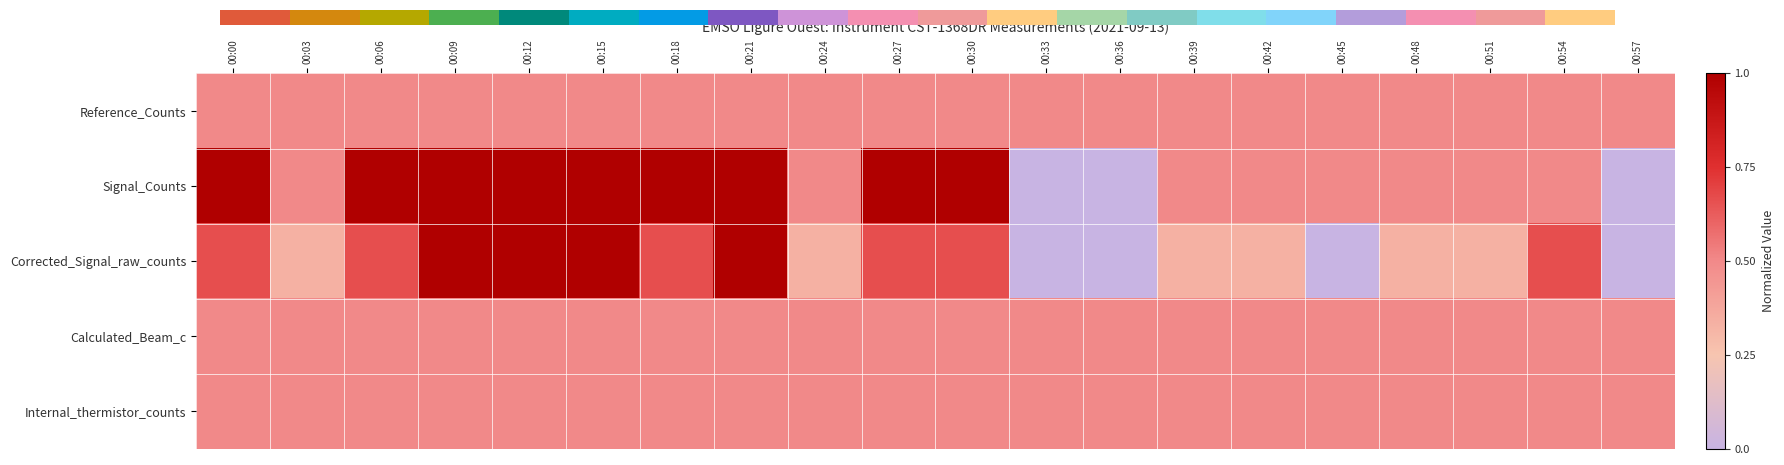

What is the difference between the second highest and minimum values in the Corrected_Signal_raw_counts series?

1.0